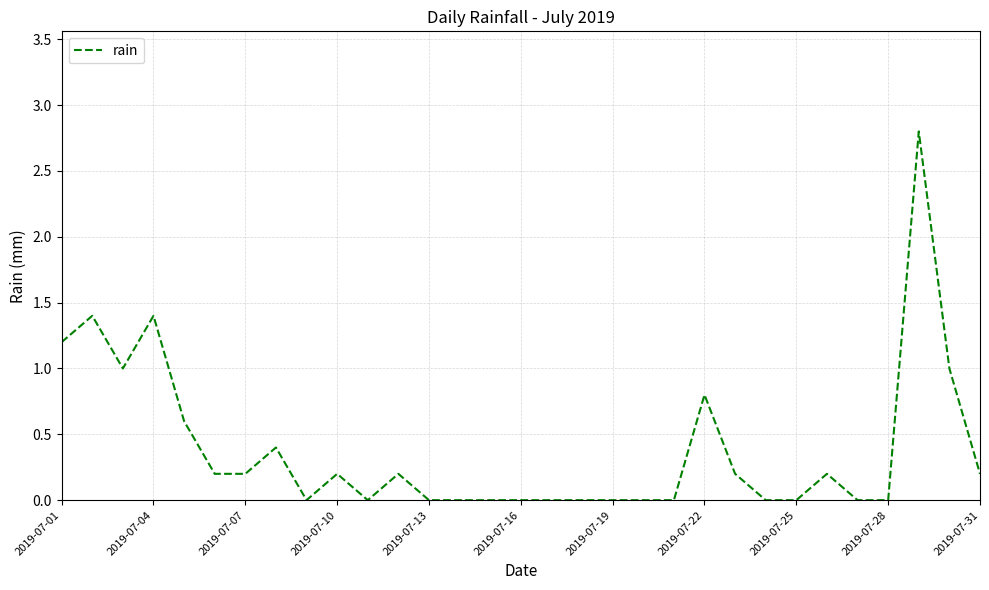

What is the difference between the maximum and minimum values?

2.8